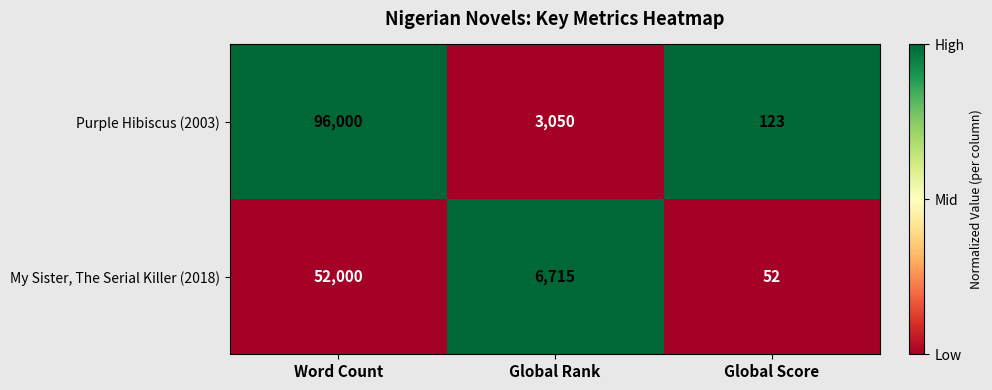

Count the number of categories in the chart.

3